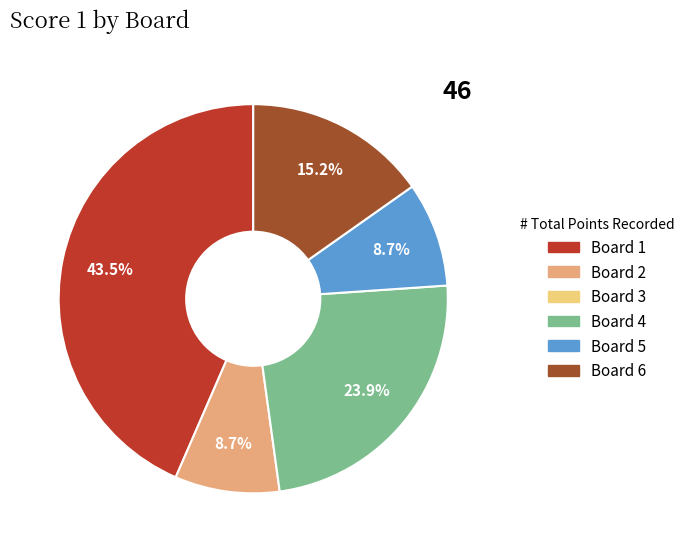

Does any single category account for the majority?

No